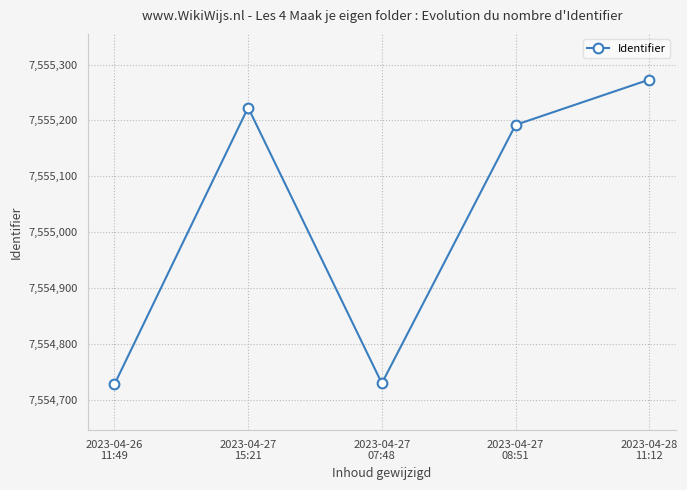

Which label corresponds to the largest value in the chart?

2023-04-28
11:12